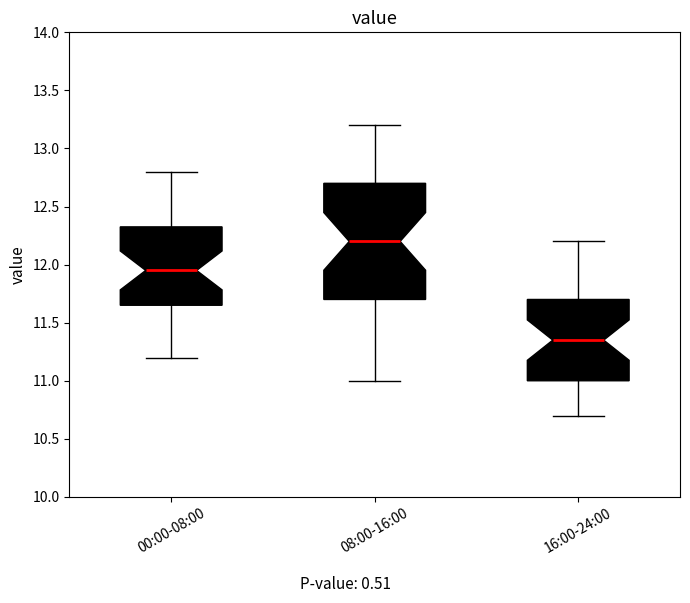

Where is the lower edge of the box for 16:00-24:00 on the y-axis? The values are not printed on the chart, so give them approximately, as read against the axis.

11.00